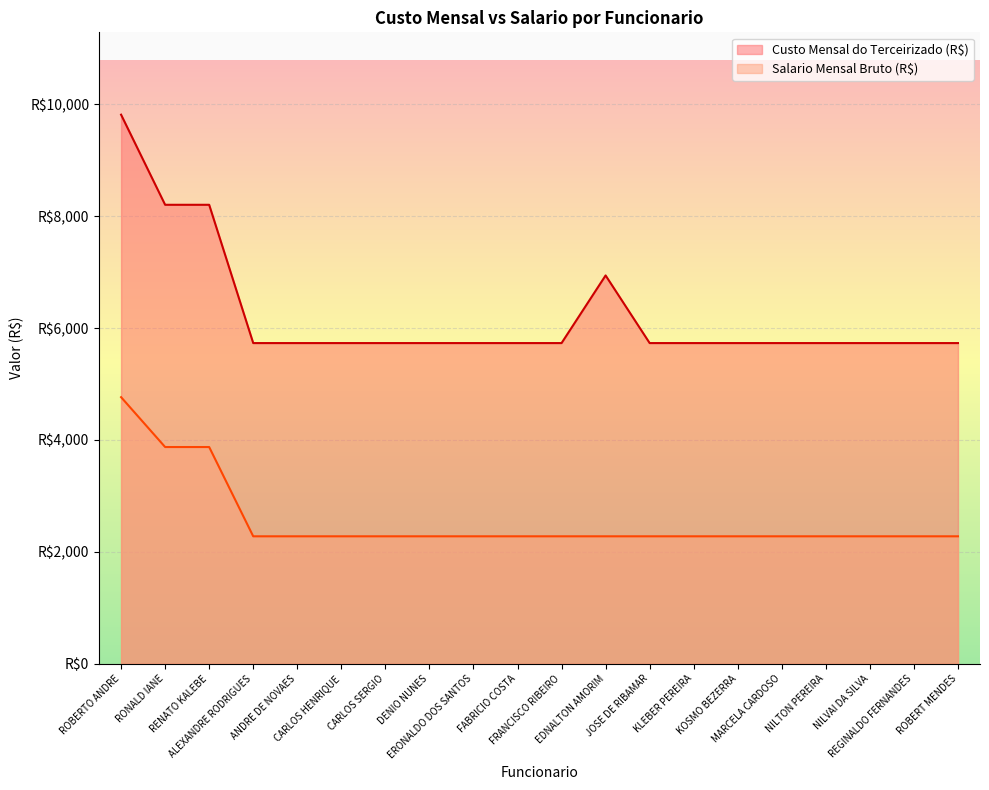

What is the sum of the Salario Mensal Bruto (R$) values at NILTON PEREIRA and ALEXANDRE RODRIGUES?

4553.2